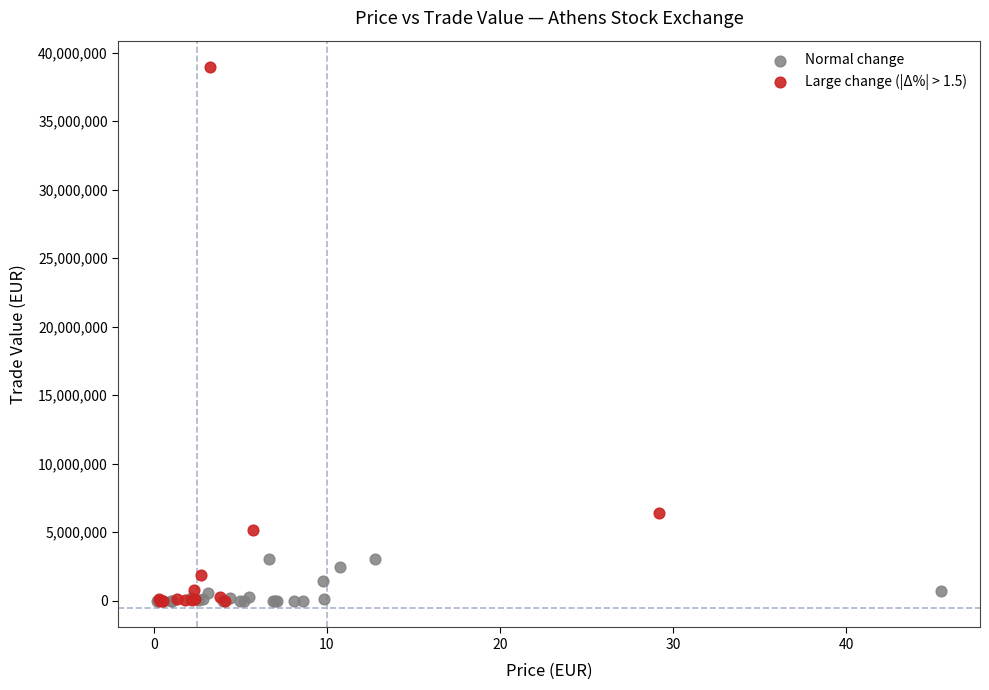

Which series has the widest spread of Y values?

Large change (|Δ%| > 1.5)